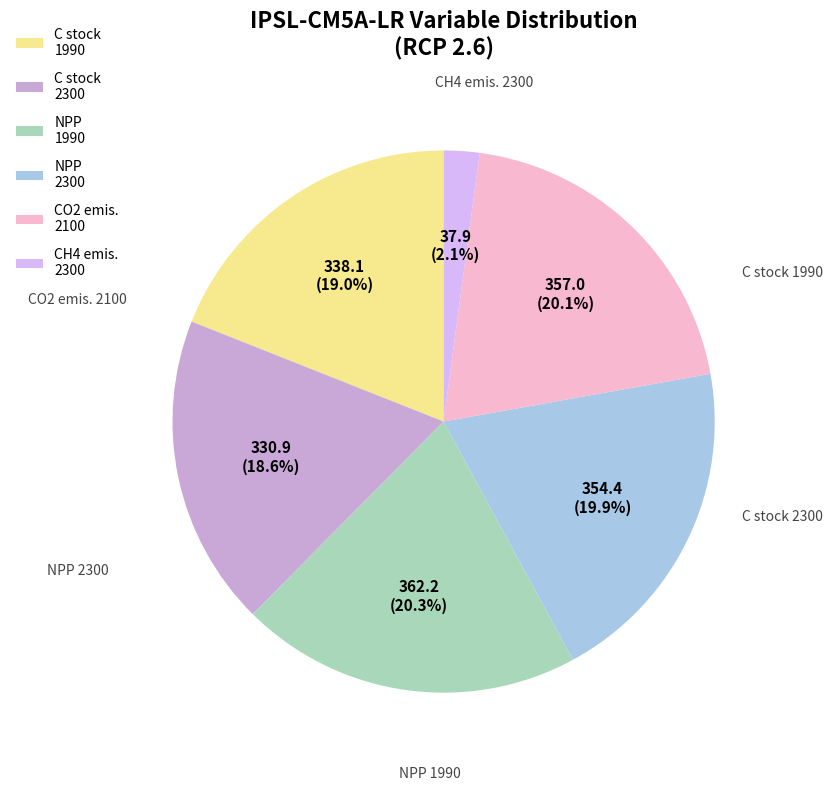

Combined, do NPP 1990 and CO2 emis. 2100 account for over 50%?

No